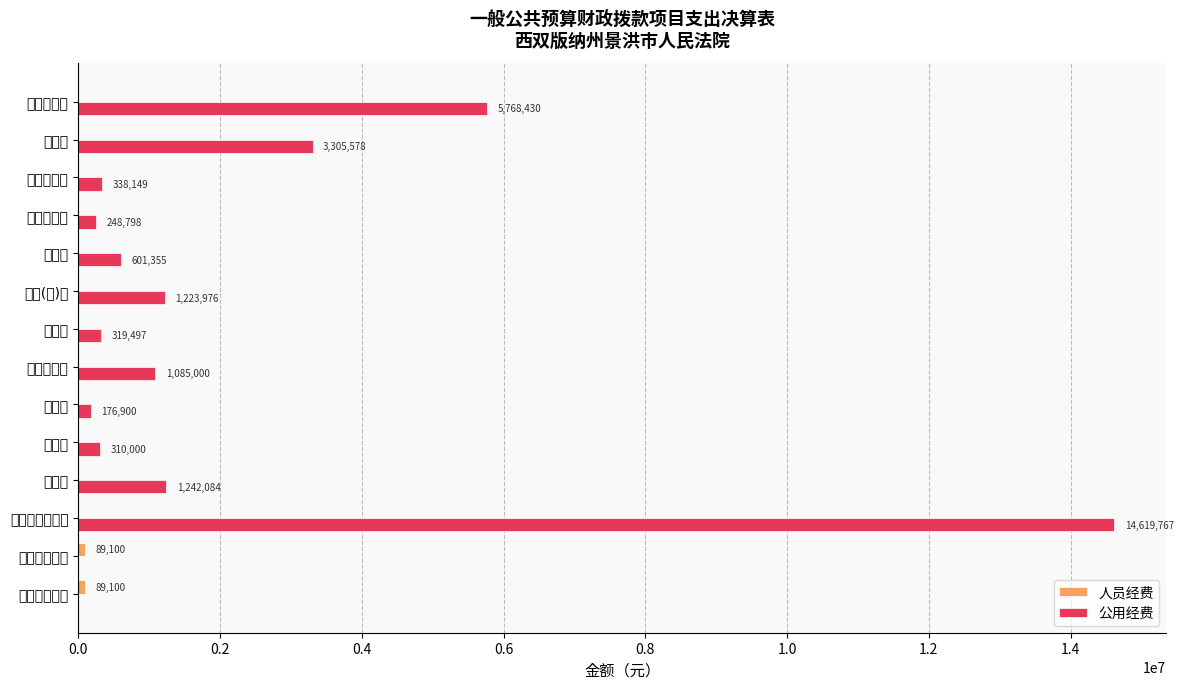

At which category is the sum across all series the highest?

商品和服务支出